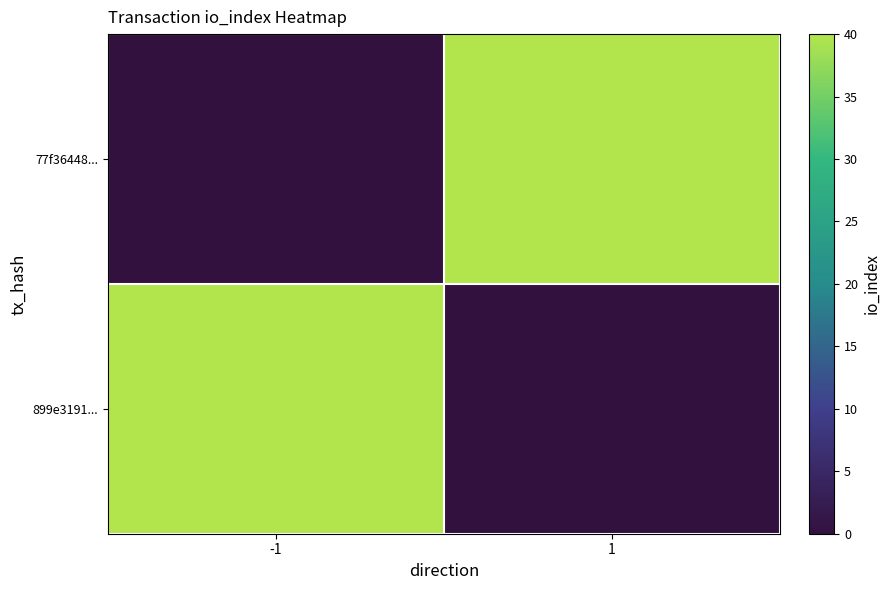

At which category is the sum across all series the highest?

-1